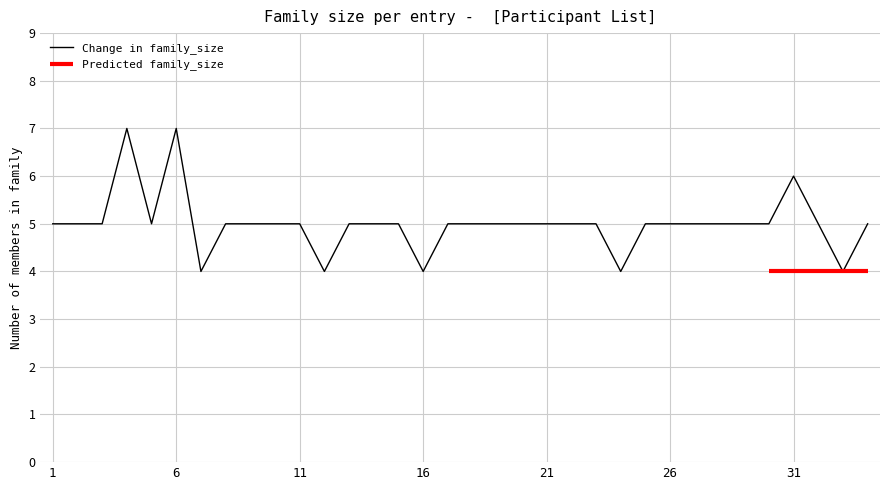

At which category does the chart reach its minimum across all series?

7